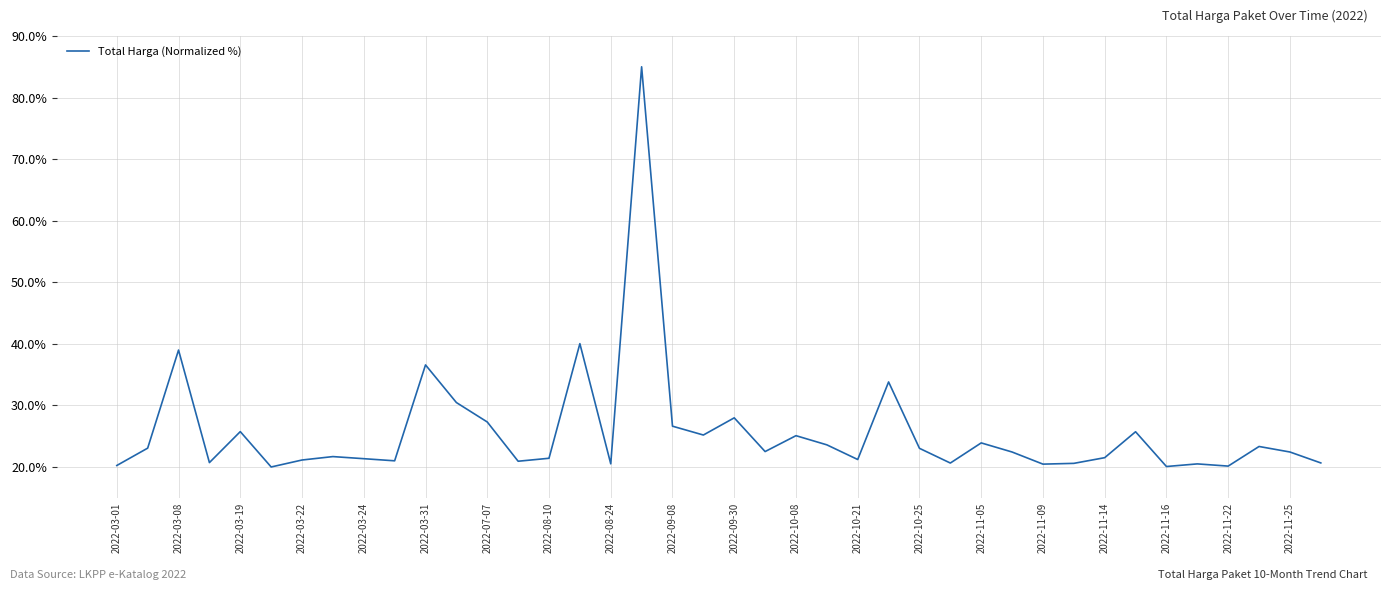

What is the difference between the maximum and second lowest values?

64.9